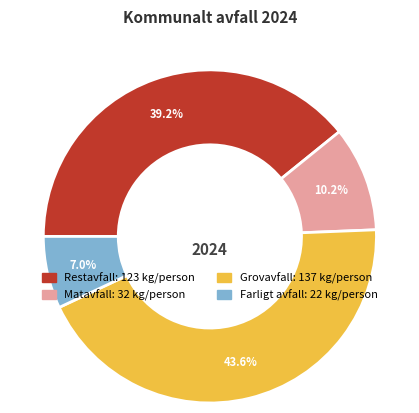

To the nearest percent, what portion does Grovavfall represent?

44%